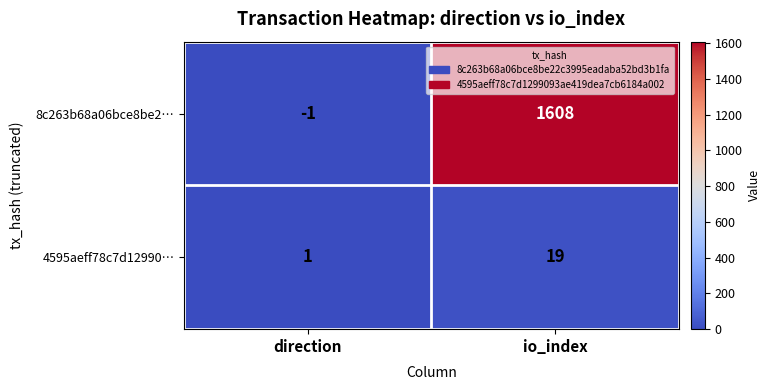

Is it true that 4595aeff78c7d12990… equals 1 at direction?

True